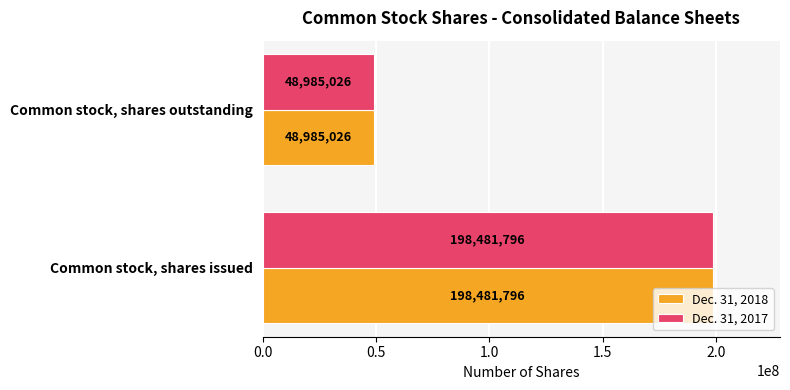

The Dec. 31, 2018 series shows 198481796 at Common stock, shares issued. True or false?

True